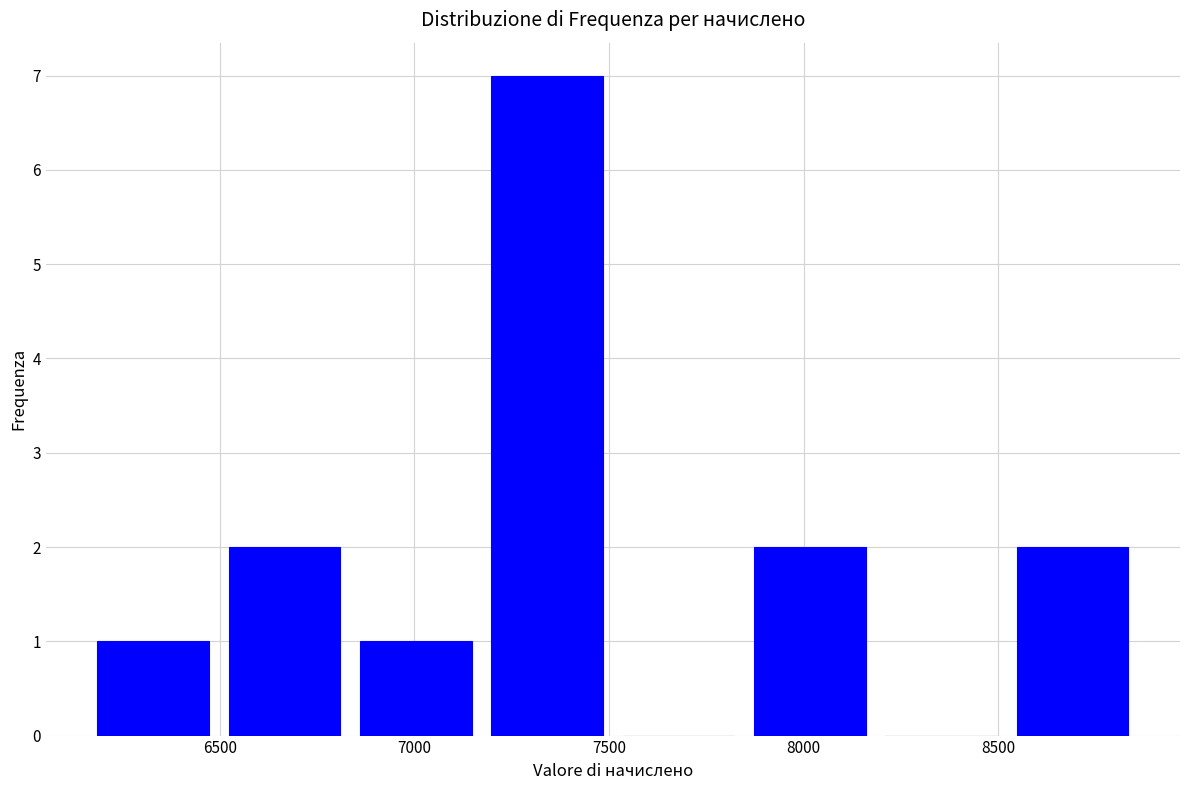

Reading left to right, transcribe this chart: for each bar, give the range it covers on the x-axis and its height. Neither the bar edges nor the heights are printed on the chart, so give them approximately, as read against the axes.

6150 to 6500: 1
6500 to 6850: 2
6850 to 7150: 1
7150 to 7500: 7
7500 to 7850: 0
7850 to 8200: 2
8200 to 8500: 0
8500 to 8850: 2